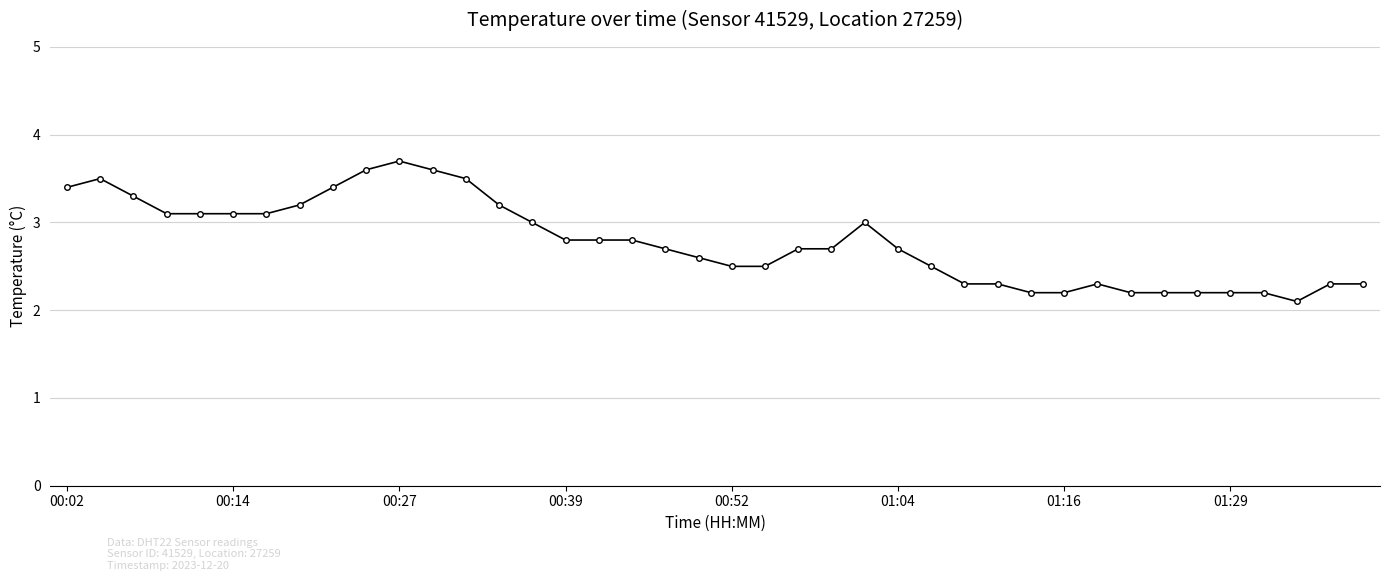

Does the chart display data point markers on the line(s)?

Yes